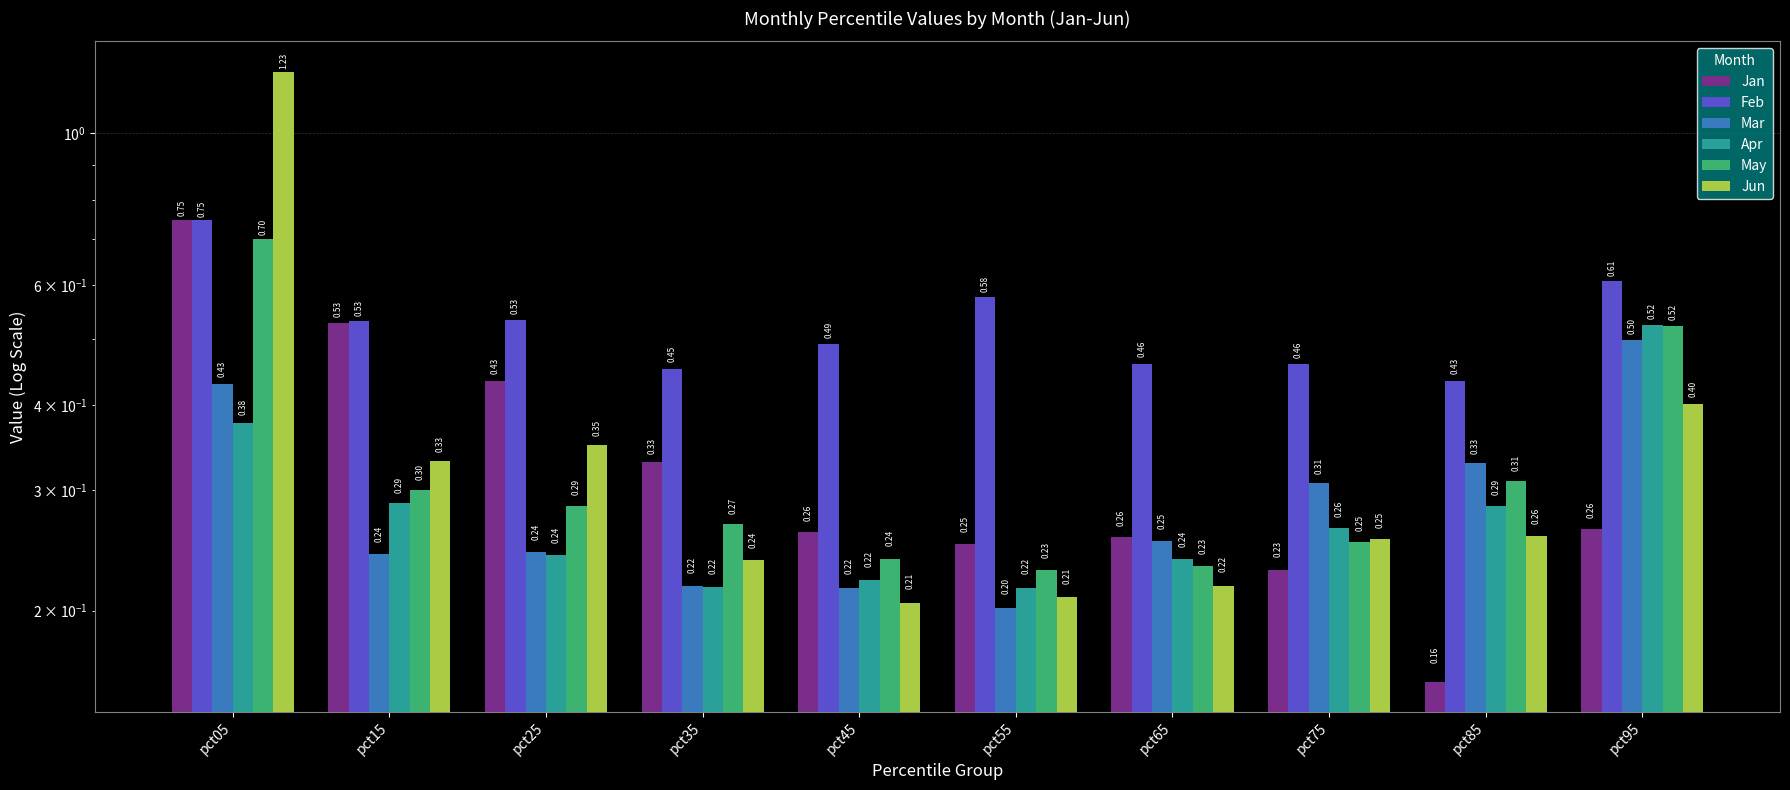

How many bars are there in total?

60